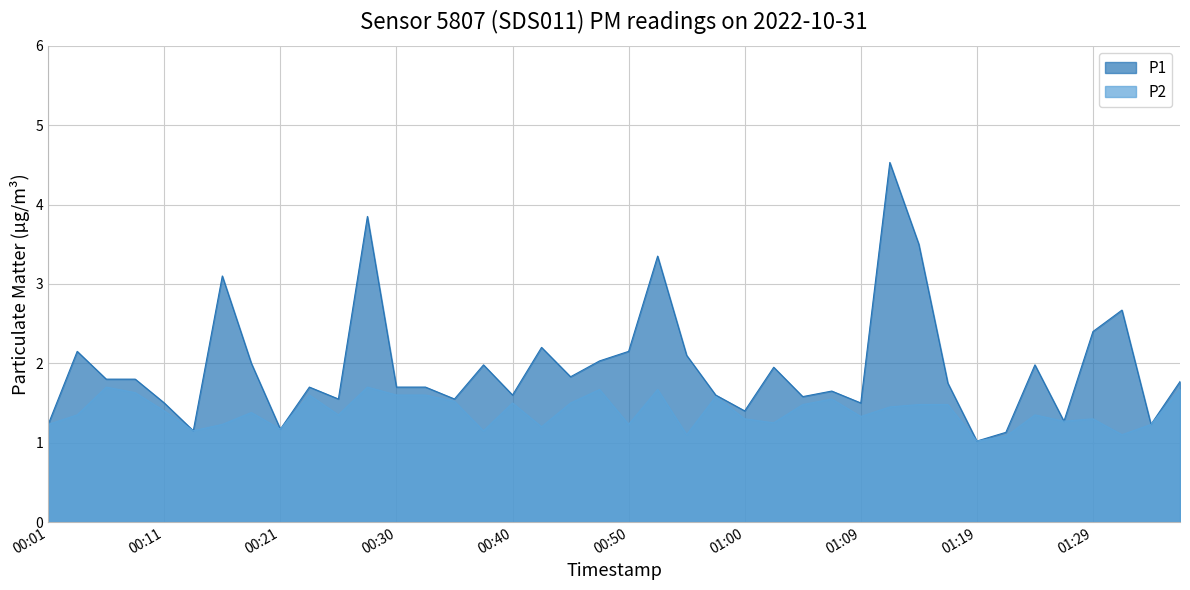

What is the difference between the maximum and second lowest values in the P1 series?

3.4